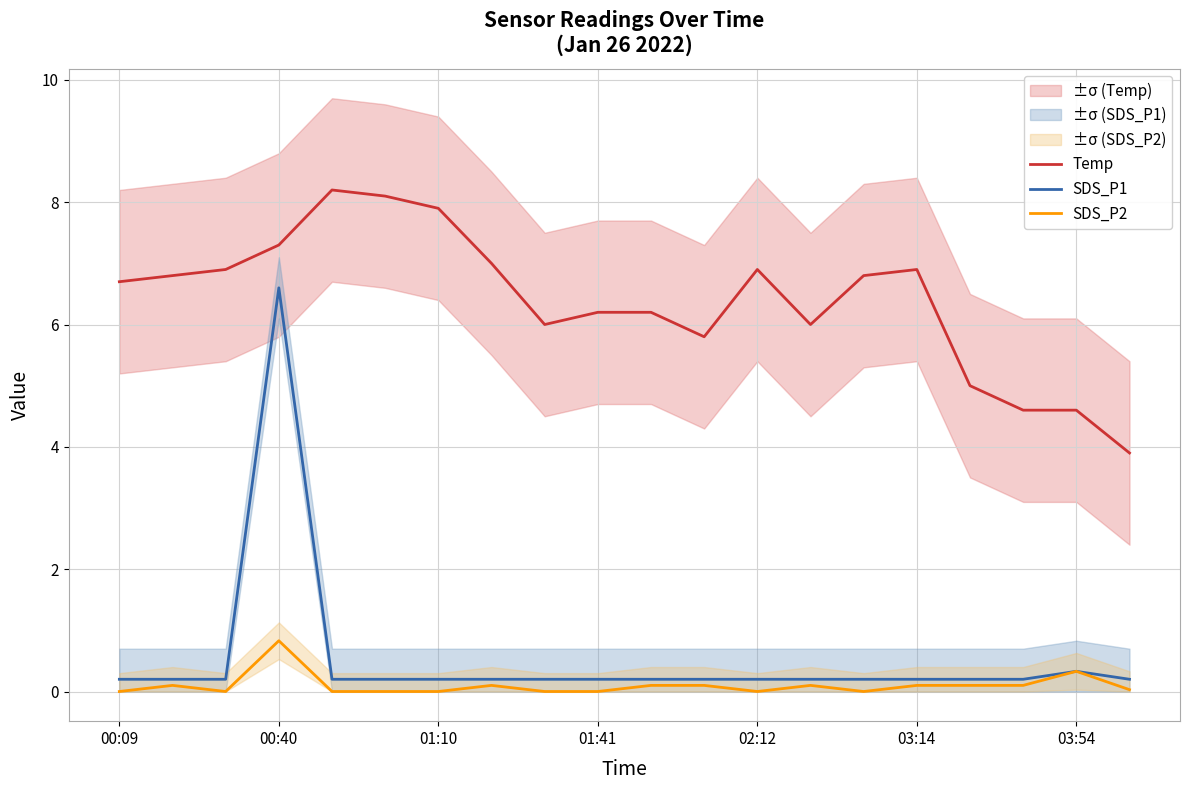

What value does the SDS_P1 series have at 19?

0.2